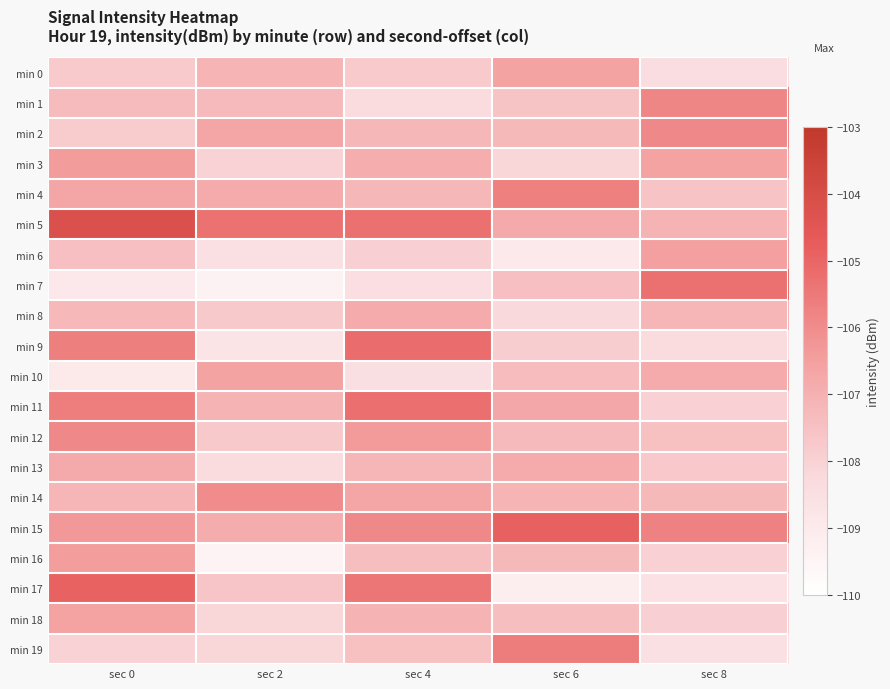

Between sec 8 and sec 6, which is larger?

sec 6